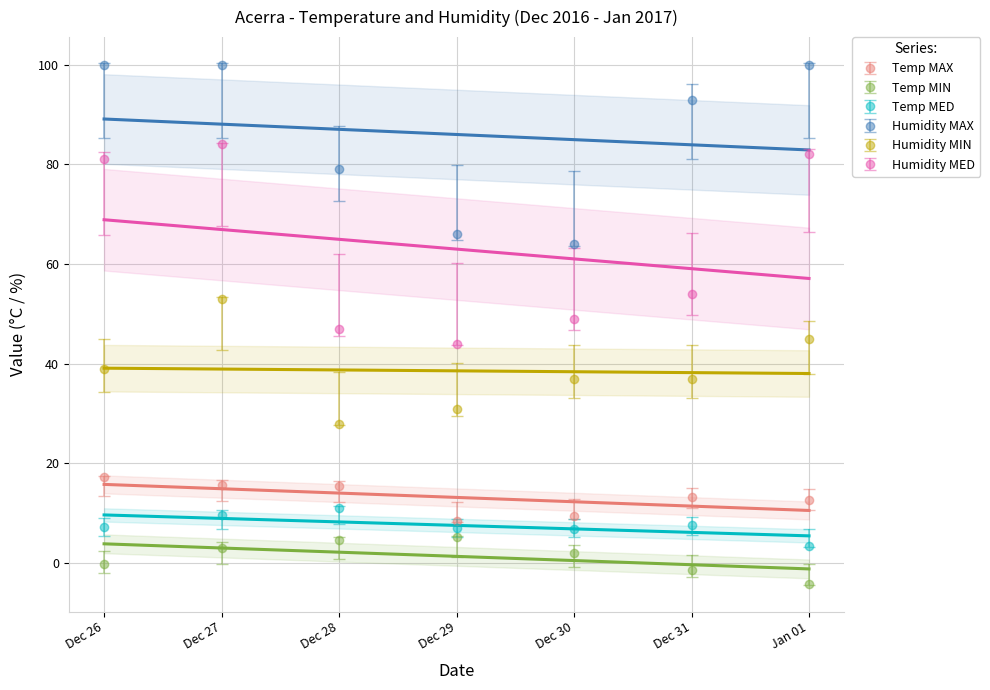

What is the difference between the Humidity MED values at Dec 26 and Dec 28?

34.0